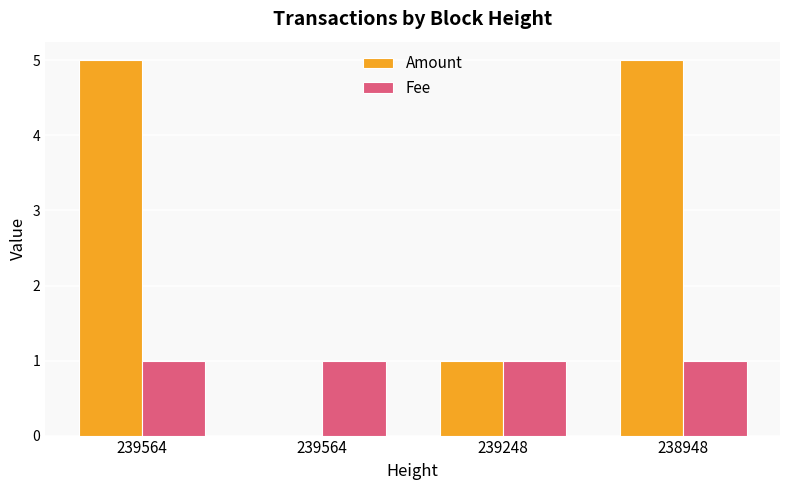

Read the Fee value at 238948.

1